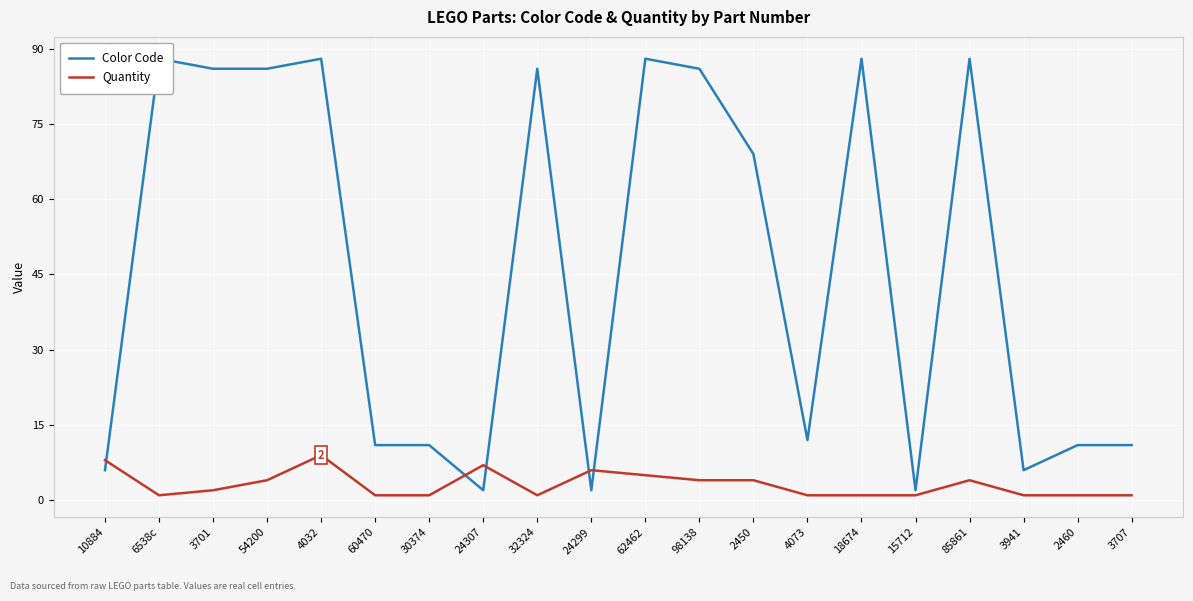

In Quantity, how many points are higher than both neighbors (excluding endpoints)?

4